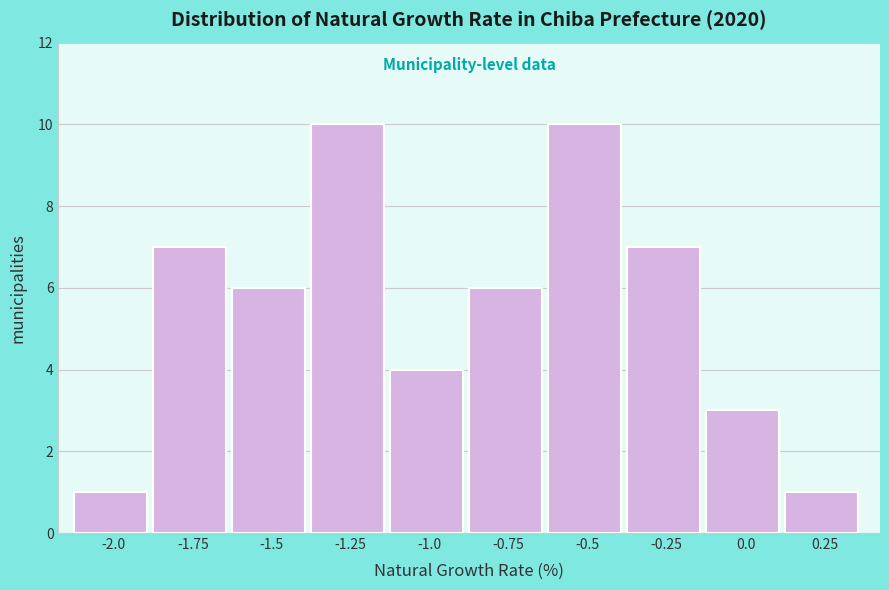

Reading left to right, list all the values displayed in this chart.

1	7	6	10	4	6	10	7	3	1